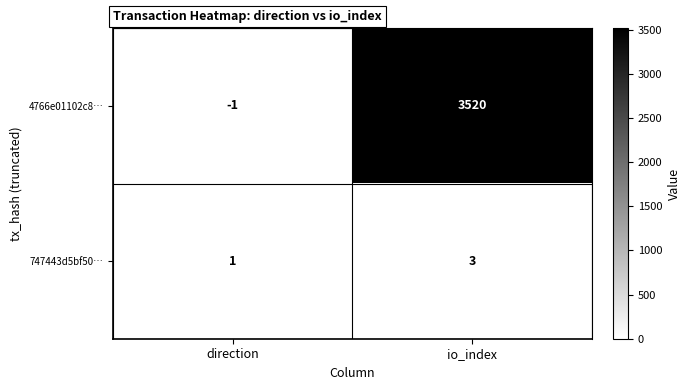

At how many categories does at least one series exceed 1521?

1